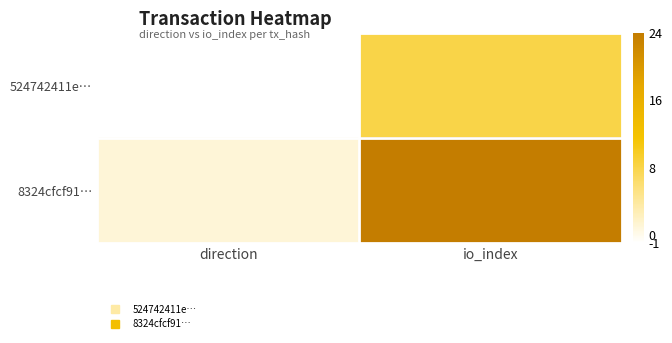

At how many categories does at least one series exceed 19?

1